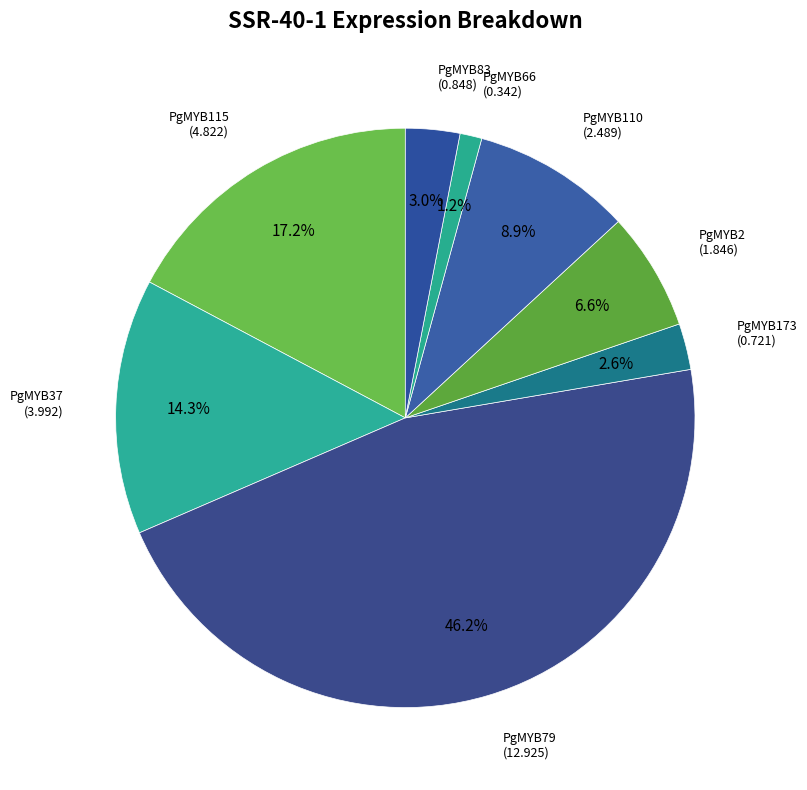

To the nearest percent, what is the combined percentage of PgMYB115 and PgMYB66?

18%